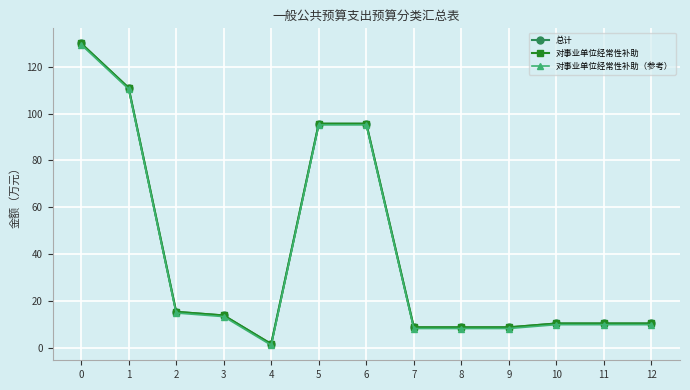

Reading left to right, what are all the values shown in this chart?

总计: 130.0	111.0	15.3	13.8	1.6	95.7	95.7	8.7	8.7	8.7	10.3	10.3	10.3
对事业单位经常性补助: 130.0	111.0	15.3	13.8	1.6	95.7	95.7	8.7	8.7	8.7	10.3	10.3	10.3
对事业单位经常性补助（参考）: 129.5	110.5	14.8	13.3	1.1	95.2	95.2	8.2	8.2	8.2	9.8	9.8	9.8